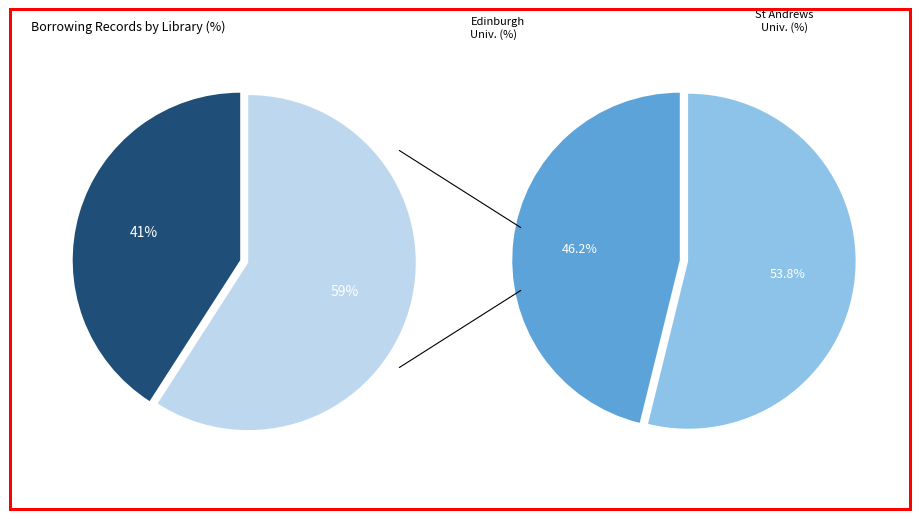

To the nearest percent, what portion does Edinburgh University Library represent?

27%